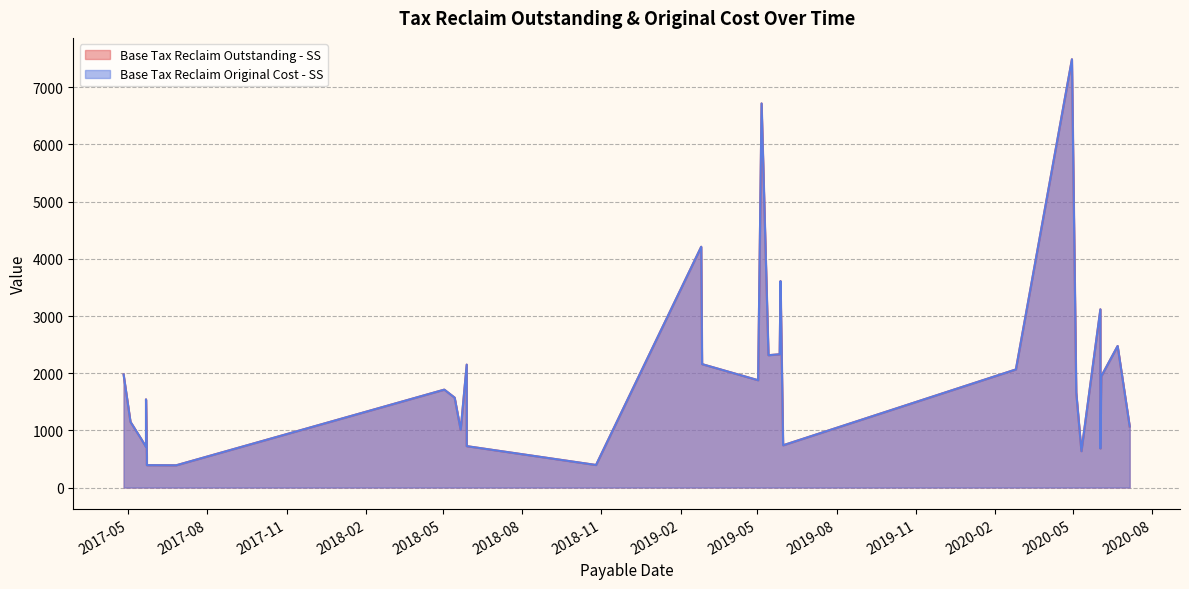

Between 2020-05-05 and 2020-04-30, which is larger?

2020-04-30